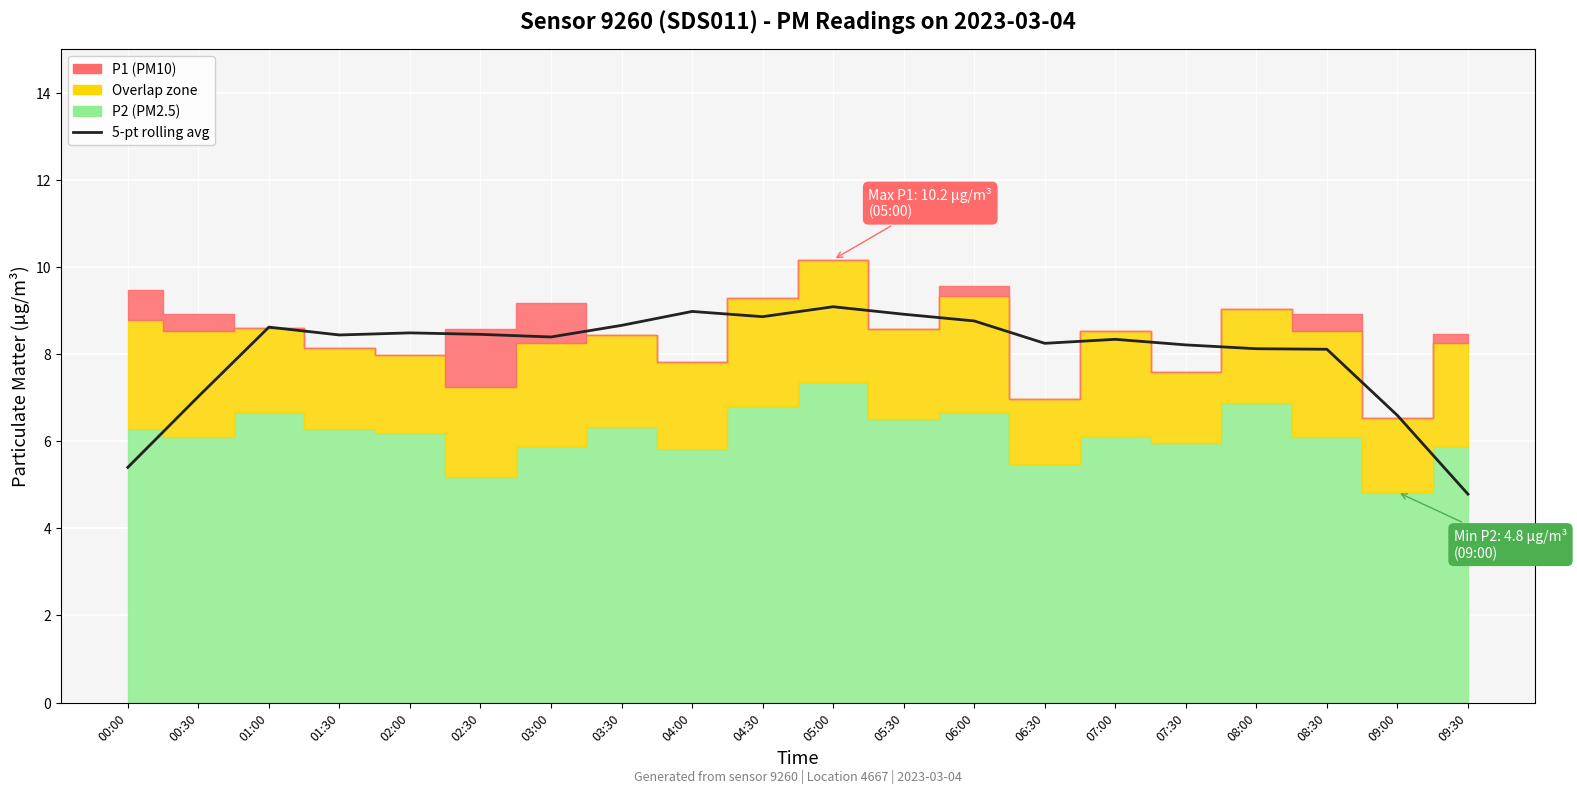

What value does the data have at 00:30?

7.0